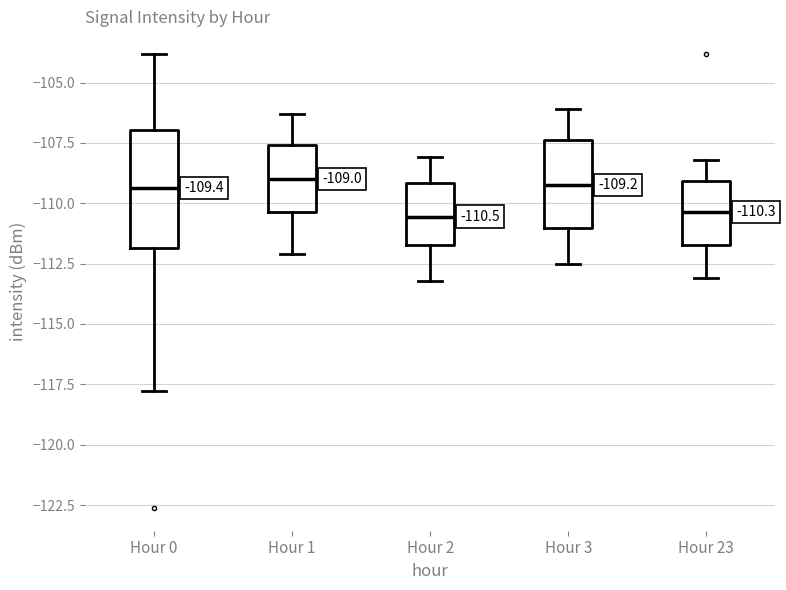

Which box is the tallest, from its lower edge to its upper edge?

Hour 0